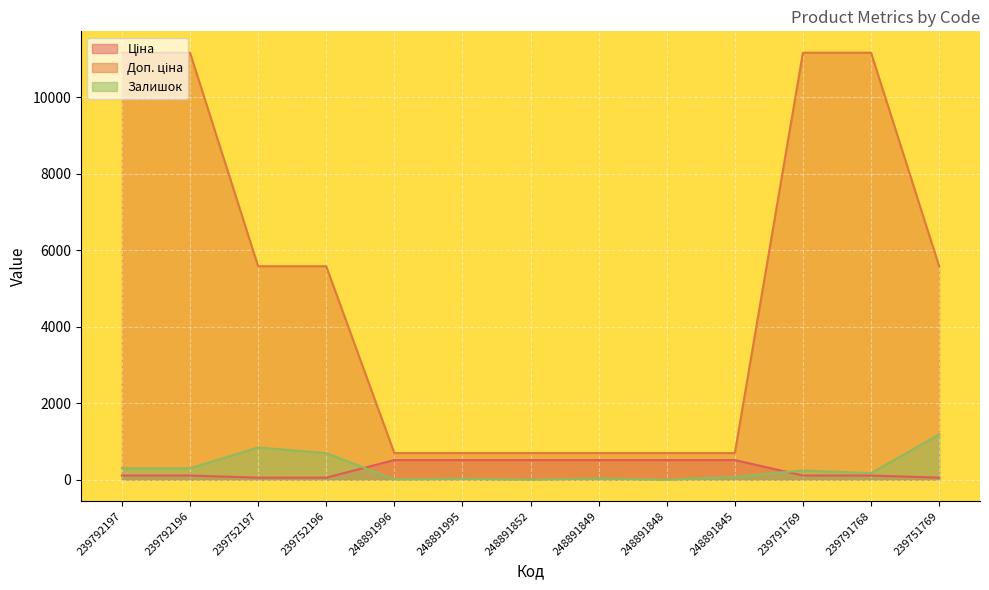

The value of Залишок at 248891995 is 41.2. True or false?

False